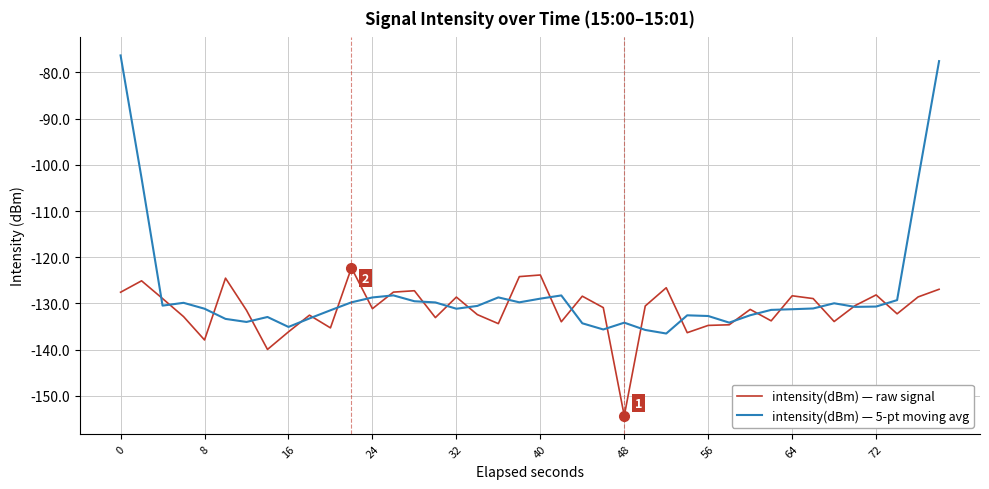

Which series has the largest range (max minus min)?

intensity(dBm) — 5-pt moving avg